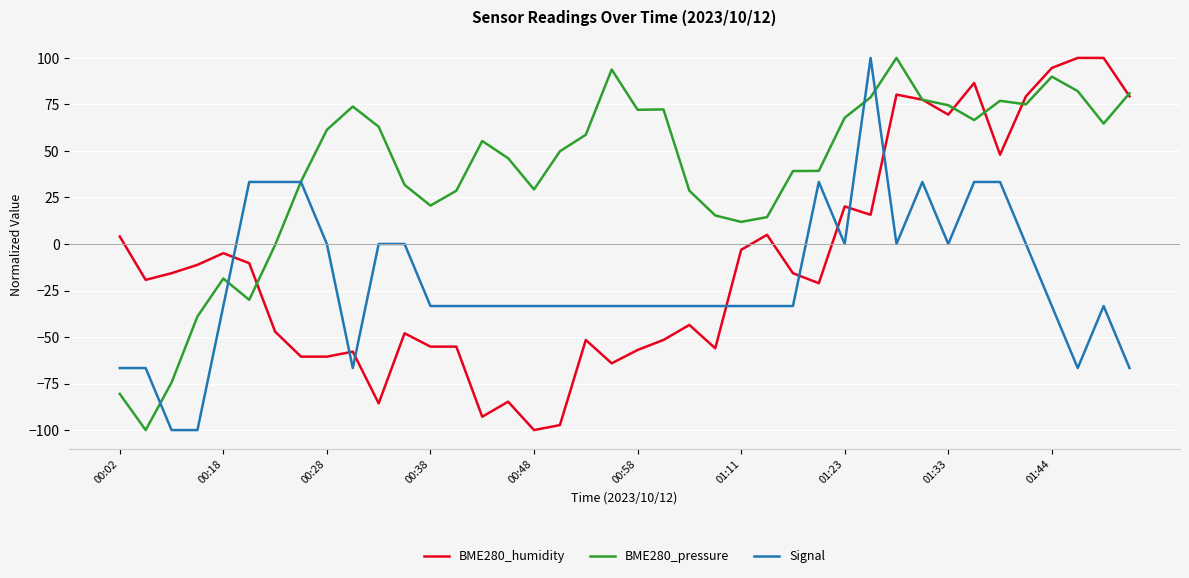

List the series in order of their overall mean, highest first.

BME280_pressure, BME280_humidity, Signal